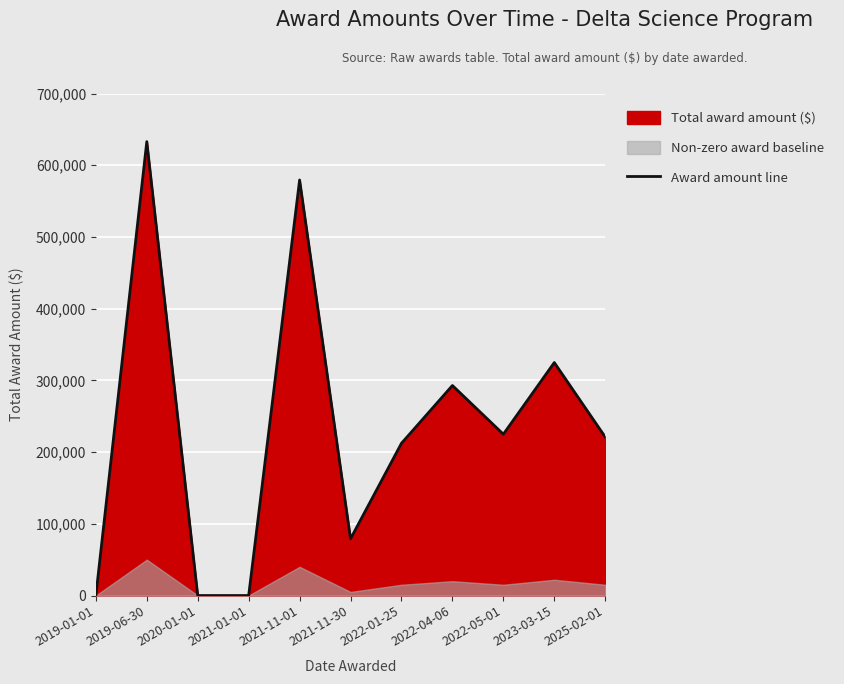

Where is the data nearest to the value 316454?

2023-03-15